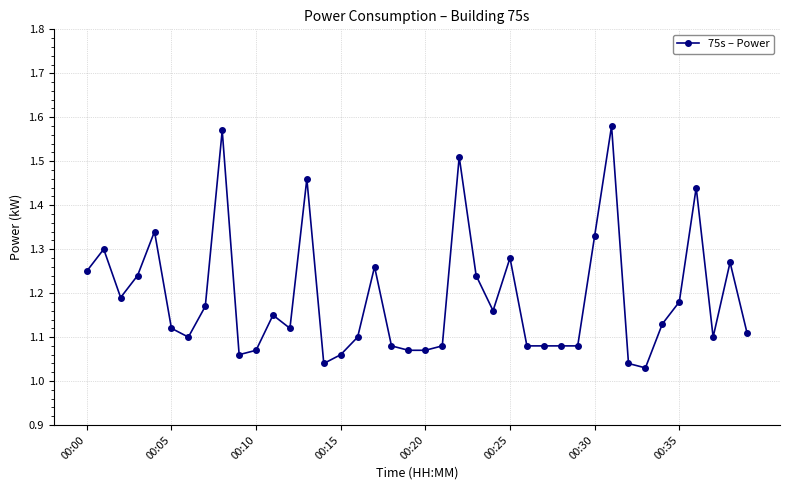

What is the sum of all values?

47.6